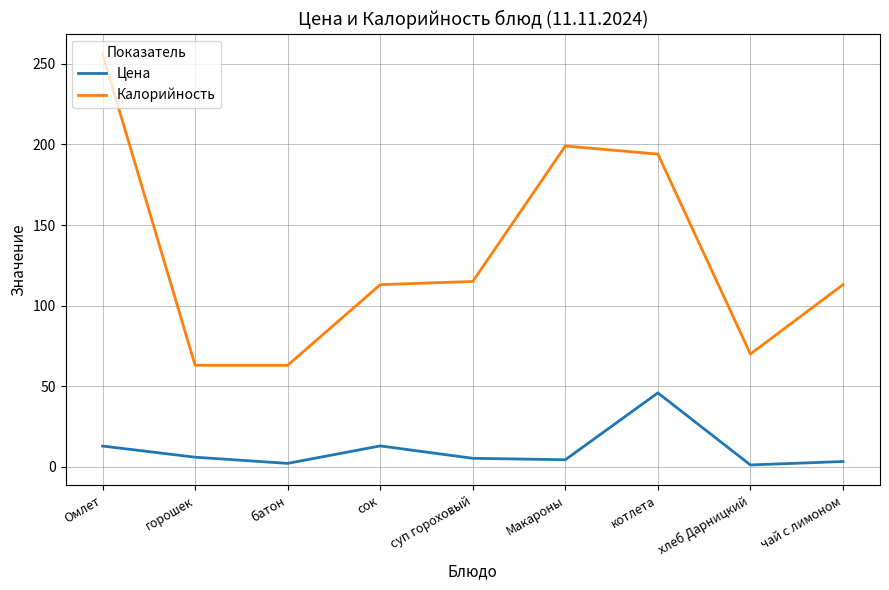

At сок, list the series in order from largest to smallest.

Калорийность, Цена